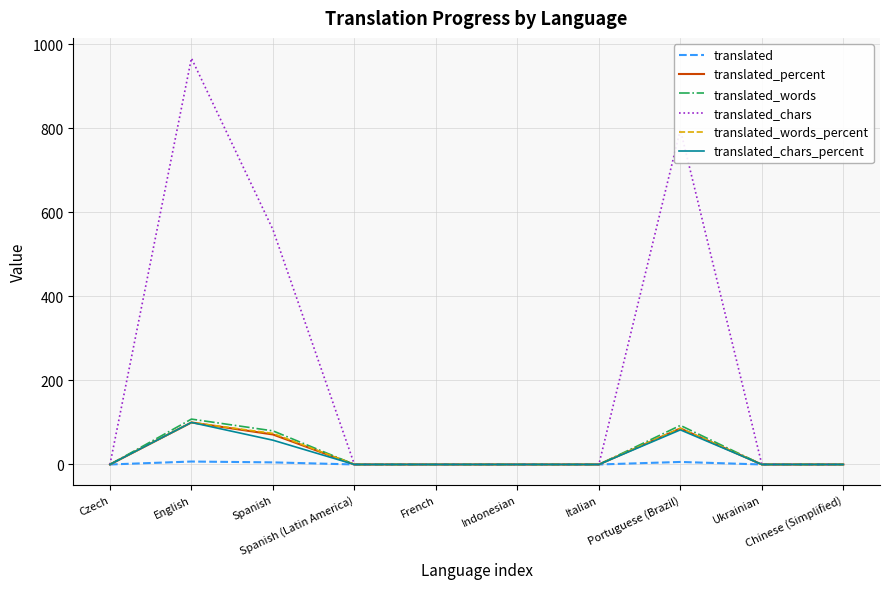

What is the sum of all translated values?

18.0